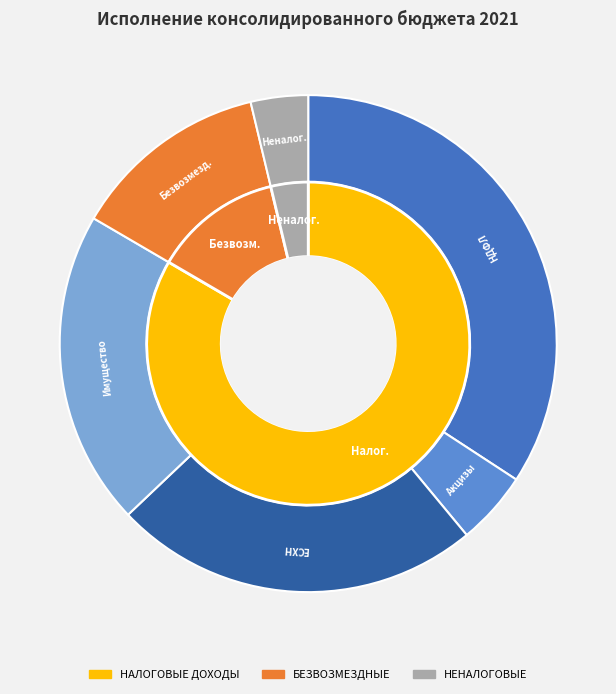

To the nearest percent, what is the combined percentage of НАЛОГИ НА ИМУЩЕСТВО and НЕНАЛОГОВЫЕ ДОХОДЫ?

24%